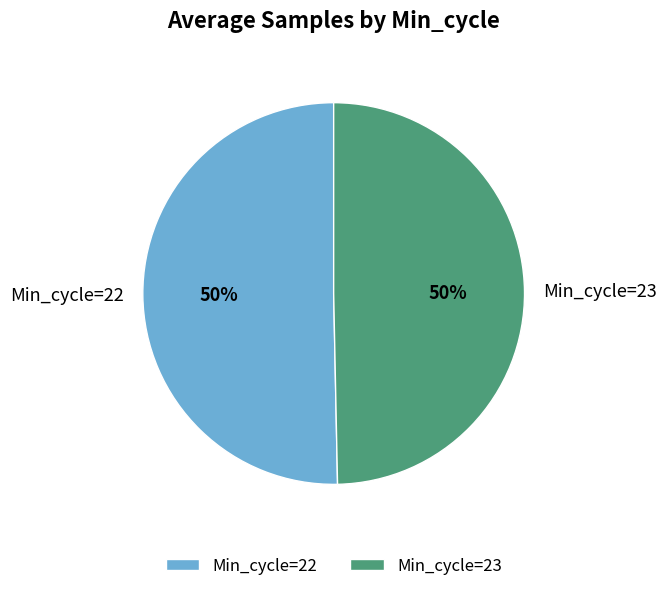

To the nearest percent, what portion does Min_cycle=22 represent?

50%